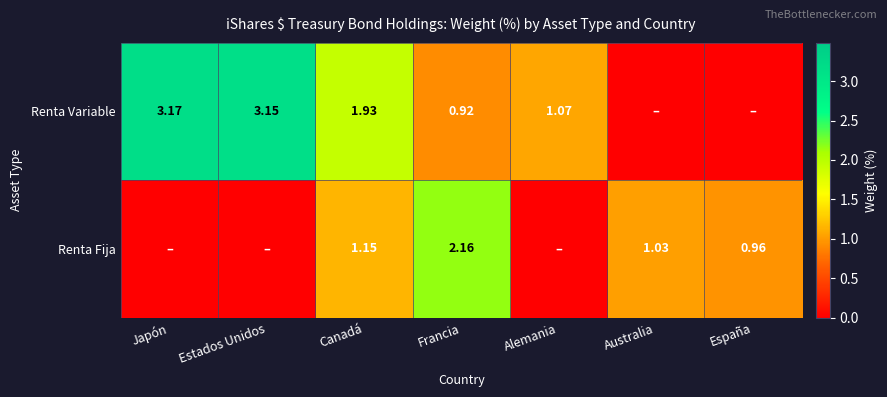

At Canadá, list the series in order from smallest to largest.

Renta Fija, Renta Variable